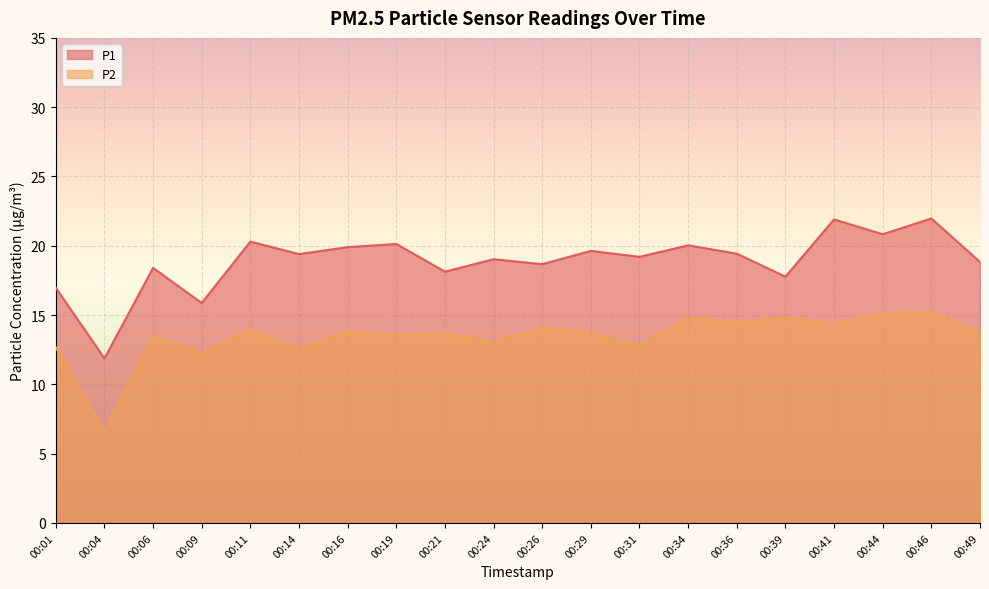

How many lines are shown in the chart?

2